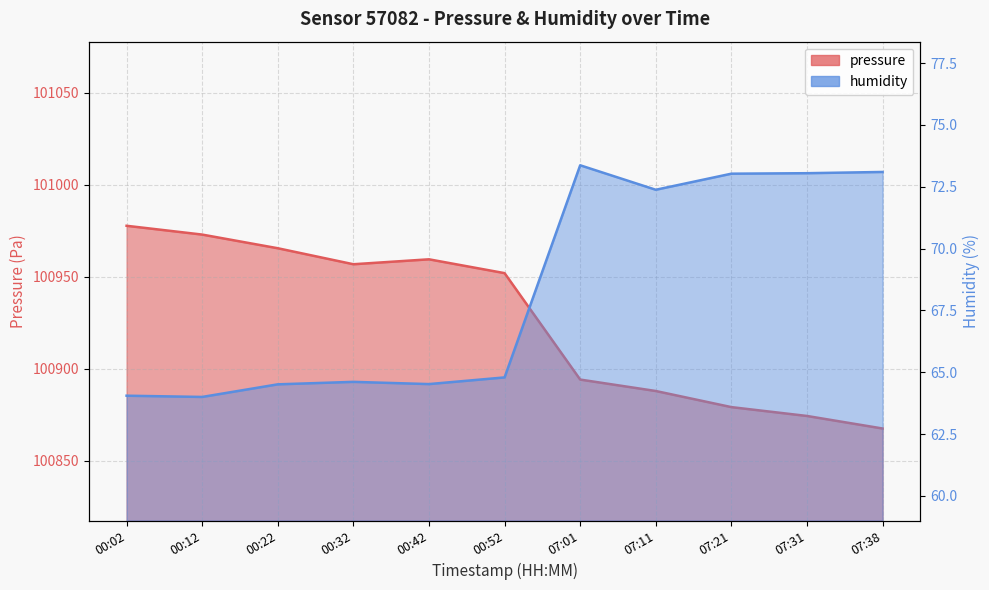

In pressure, how many points are lower than both neighbors (excluding endpoints)?

1